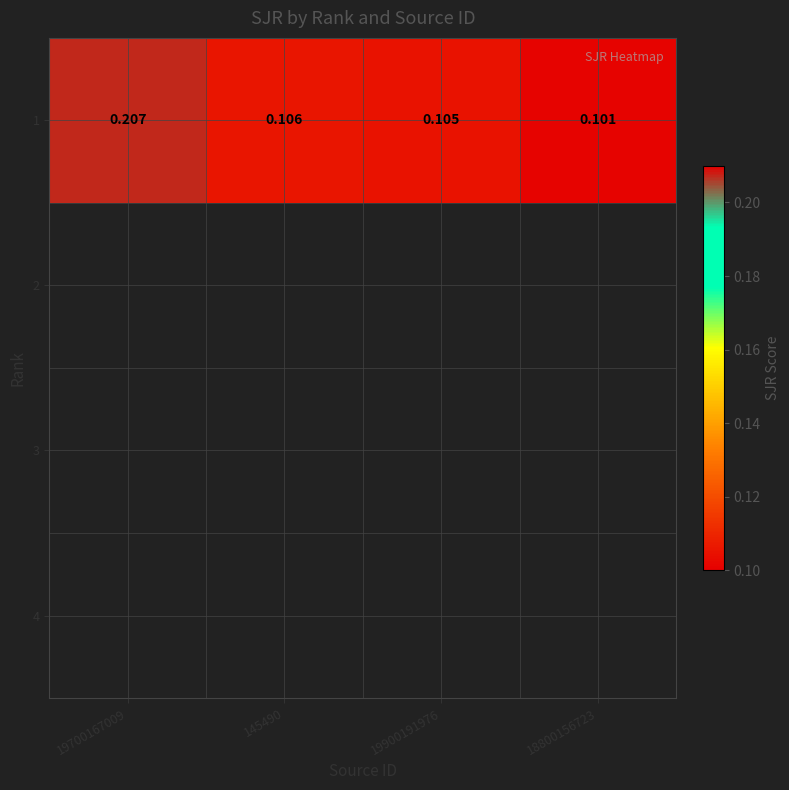

What is the minimum value shown in the chart?

0.1